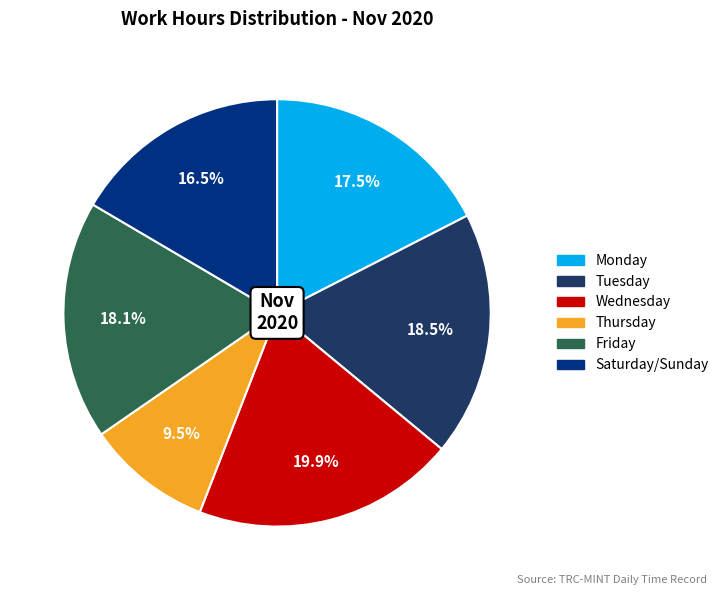

Does any single category account for the majority?

No